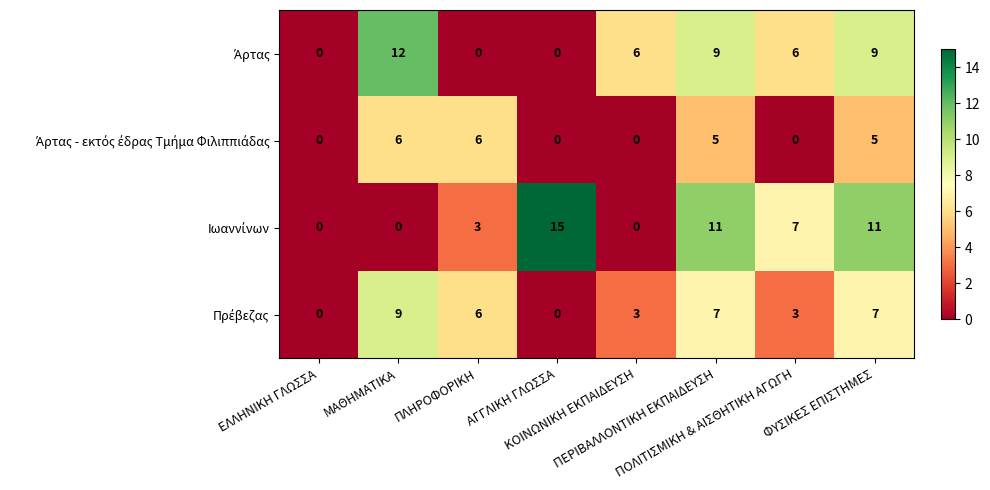

Which category has the highest value across all series?

ΑΓΓΛΙΚΗ ΓΛΩΣΣΑ